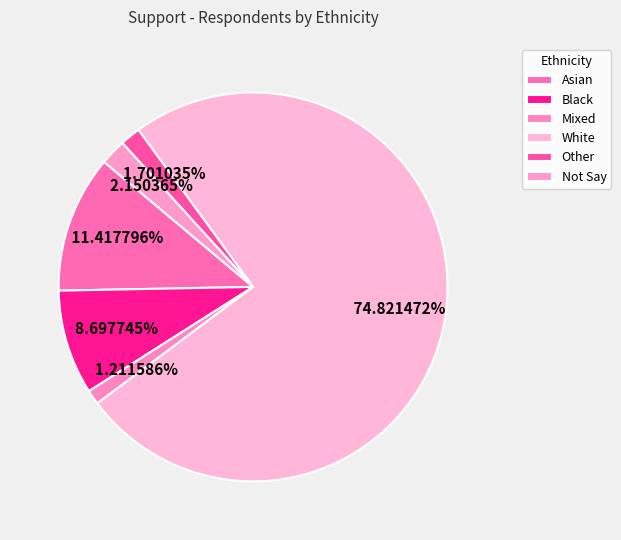

How many segments does this pie chart have?

6